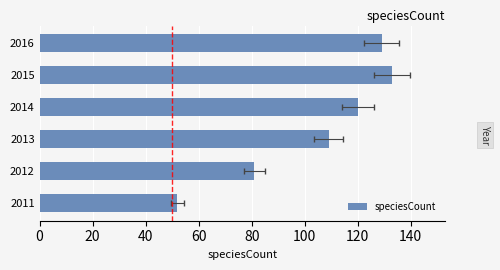

Reading right to left, extract all data points from this chart.

129	133	120	109	81	52